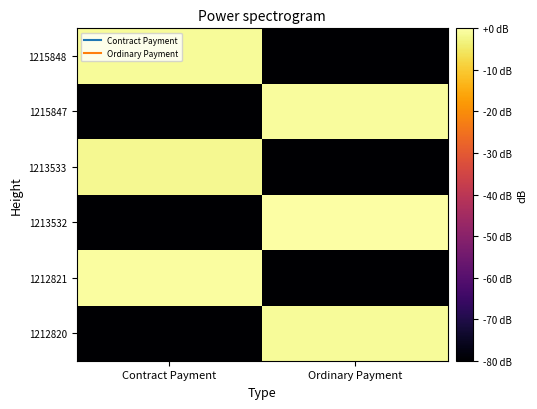

Between Contract Payment and Ordinary Payment, which is larger?

Ordinary Payment